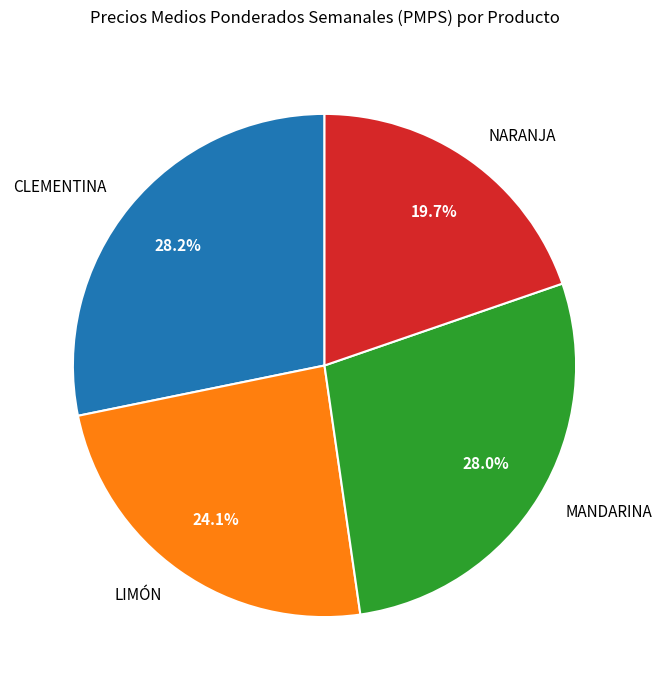

Is there a majority slice in this chart?

No